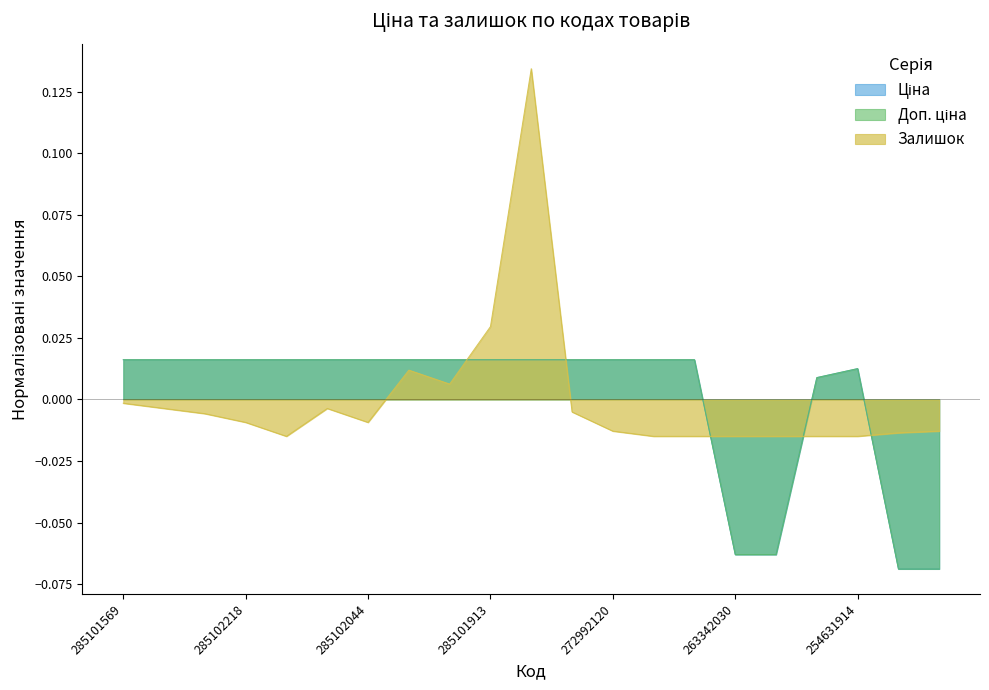

How many intersections are there between Ціна and Доп. ціна?

2